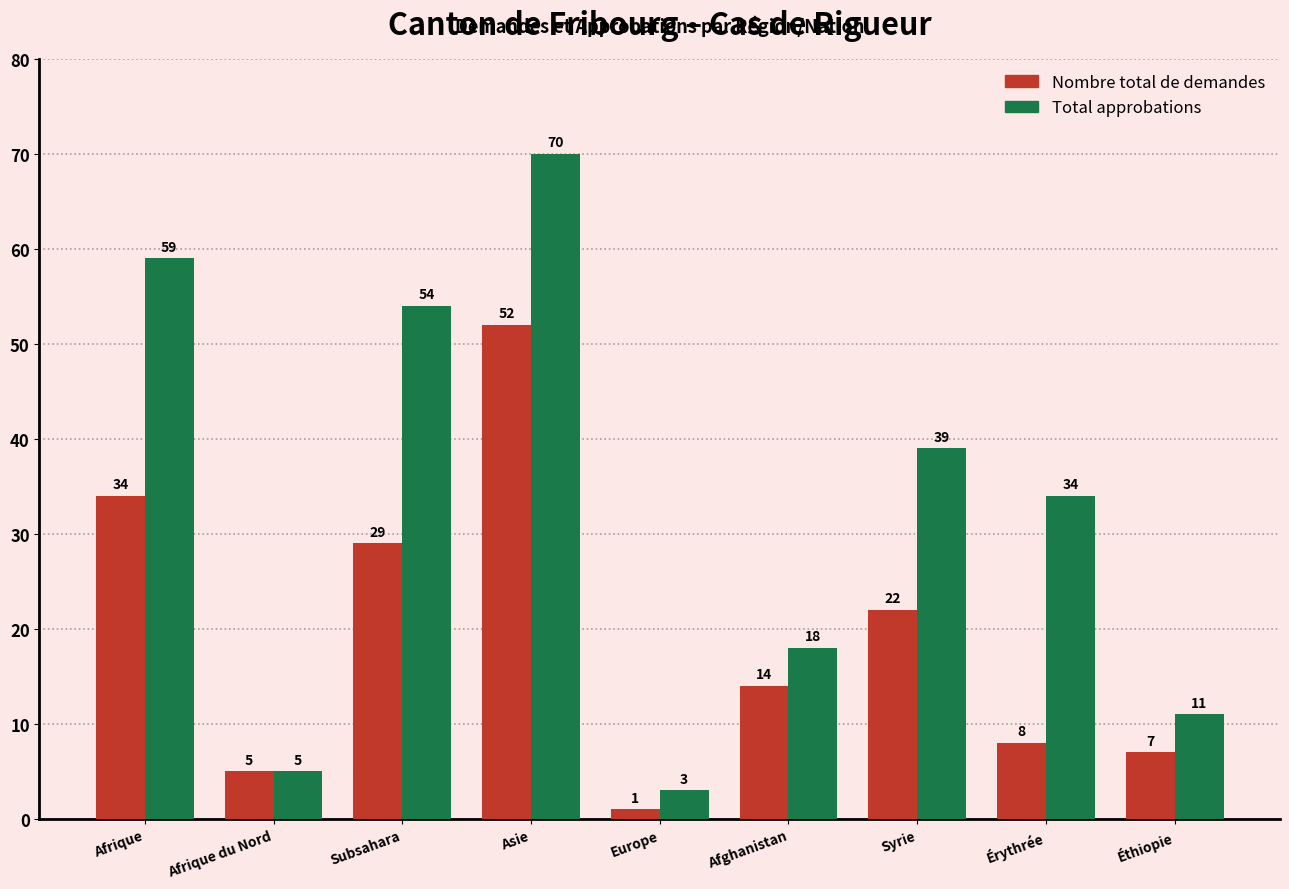

True or false: Total approbations has a value of 5 at Afrique du Nord.

True